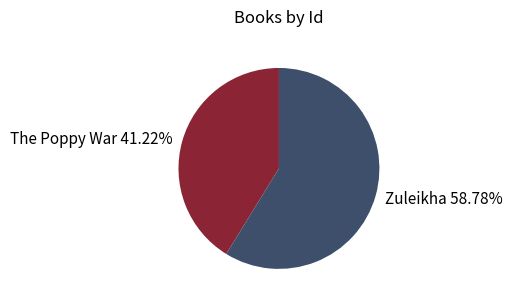

Is it true that Zuleikha is 59% of the pie?

True